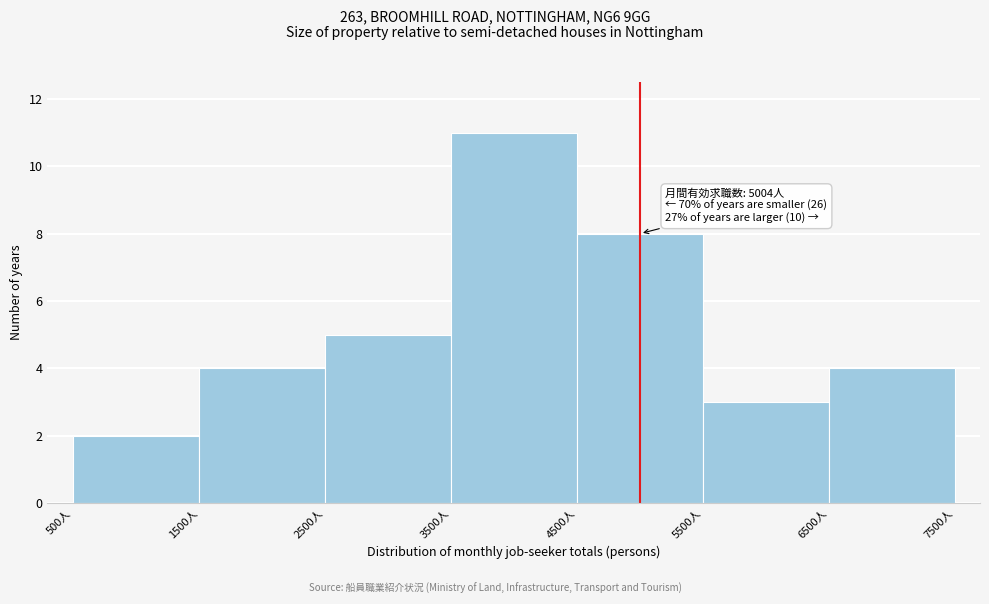

Which range on the x-axis has the tallest bar?

3500 to 4500